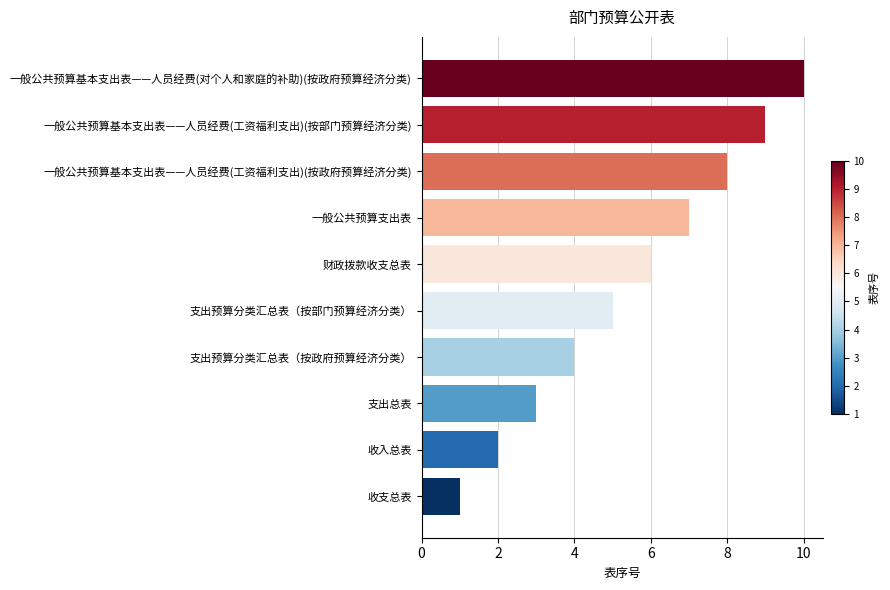

Rank the categories by value from highest to lowest.

一般公共预算基本支出表——人员经费(对个人和家庭的补助)(按政府预算经济分类), 一般公共预算基本支出表——人员经费(工资福利支出)(按部门预算经济分类), 一般公共预算基本支出表——人员经费(工资福利支出)(按政府预算经济分类), 一般公共预算支出表, 财政拨款收支总表, 支出预算分类汇总表（按部门预算经济分类）, 支出预算分类汇总表（按政府预算经济分类）, 支出总表, 收入总表, 收支总表